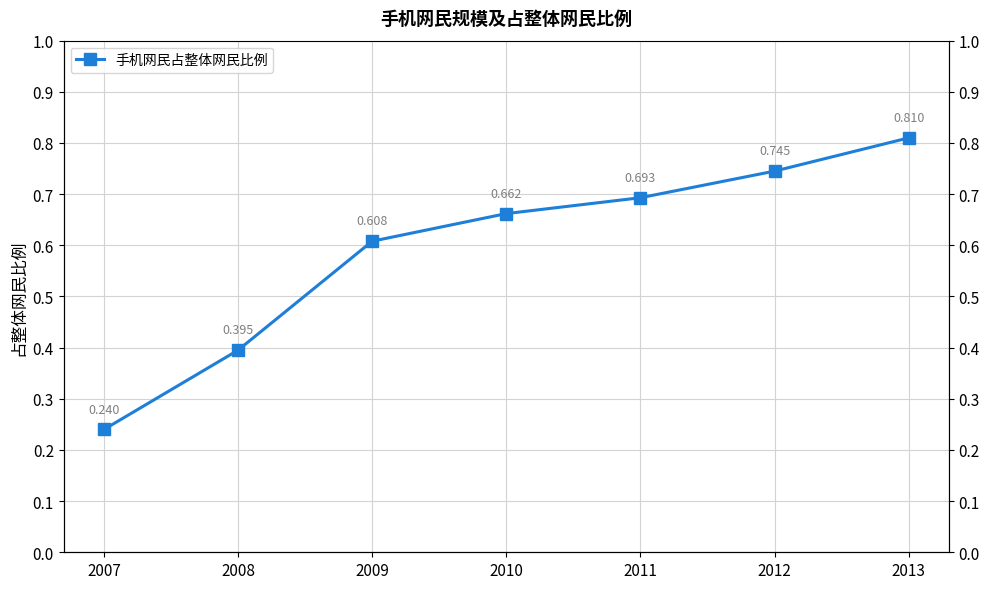

Reading left to right, transcribe all the data shown in this chart.

2007=0.2	2008=0.4	2009=0.6	2010=0.7	2011=0.7	2012=0.7	2013=0.8